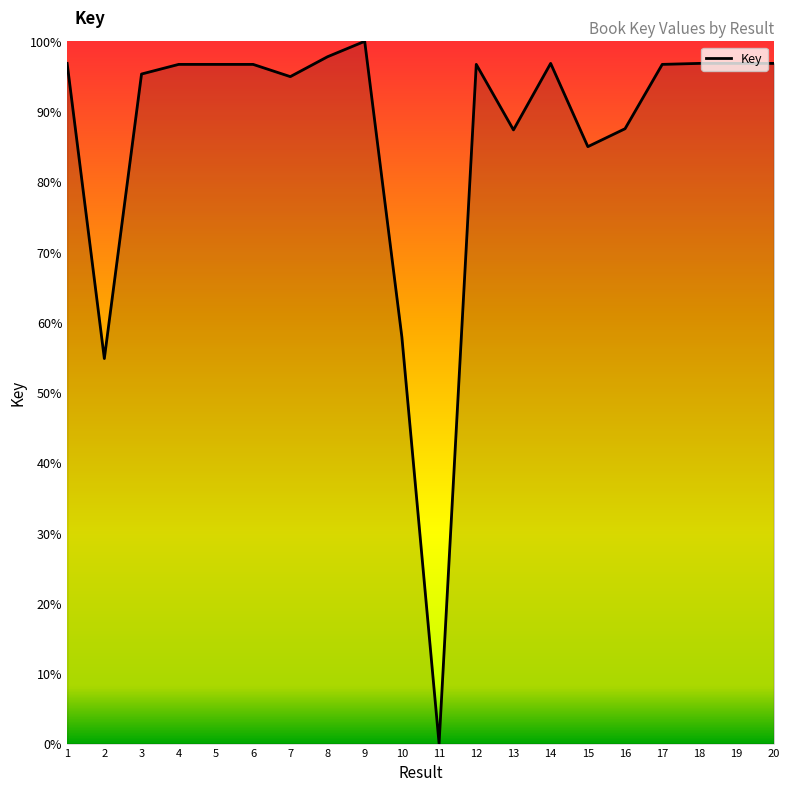

How many values are above zero?

19